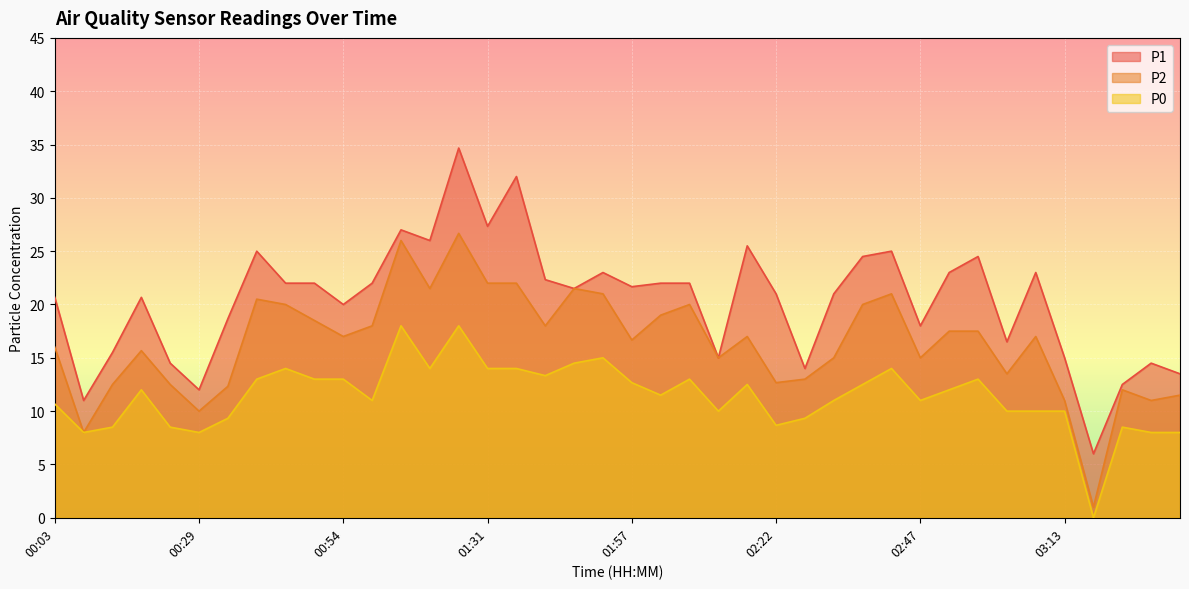

What is the label of the 3rd point from the right?

03:23